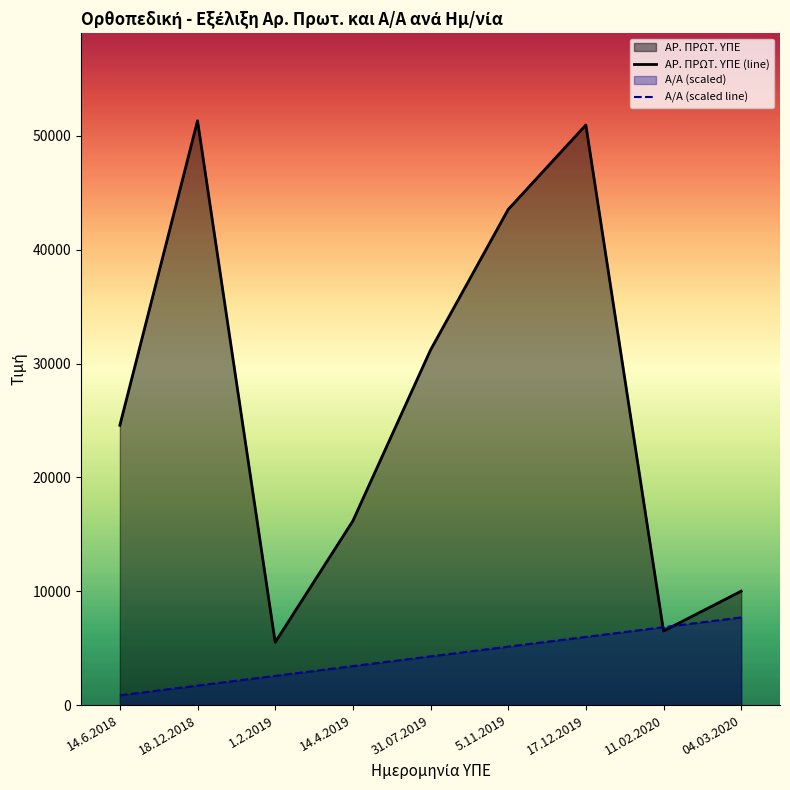

The value of Α/Α (scaled line) at 14.4.2019 is 1740.2. True or false?

False